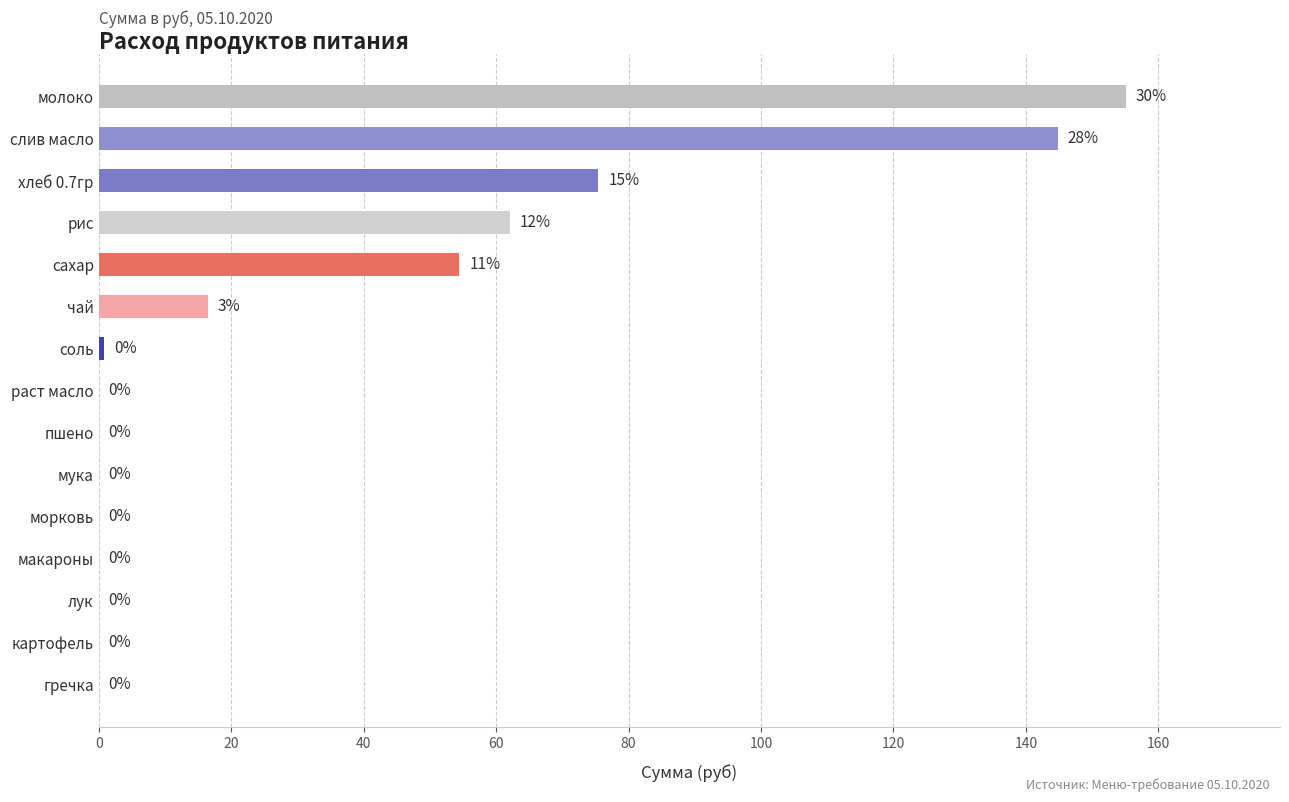

The value at макароны is 0.0. True or false?

True